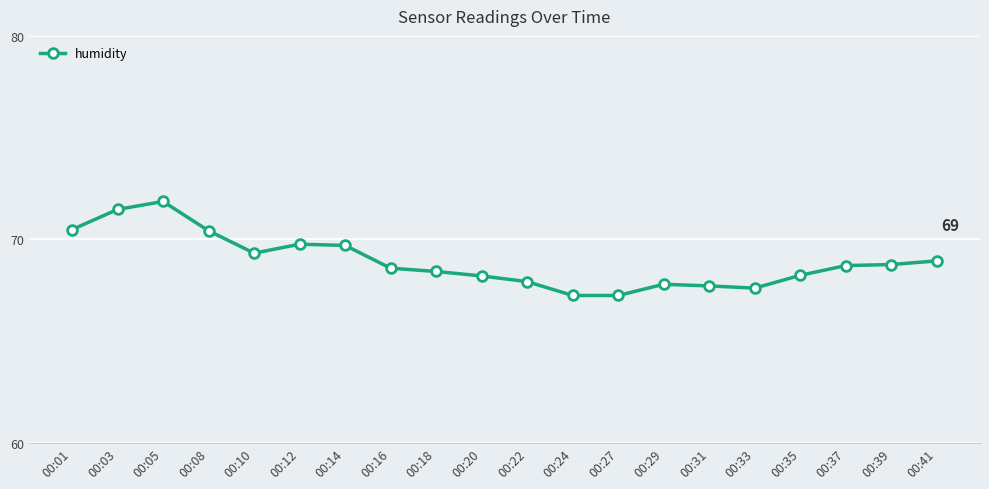

How many lines are shown in the chart?

1